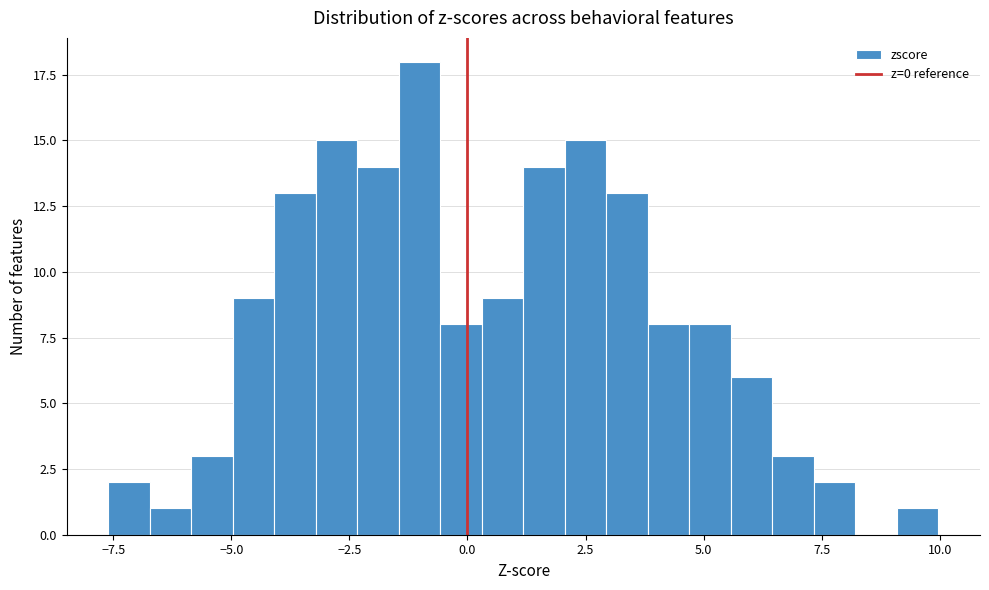

Read against the x-axis, roughly where is the centre of the tallest bar?

-1.0